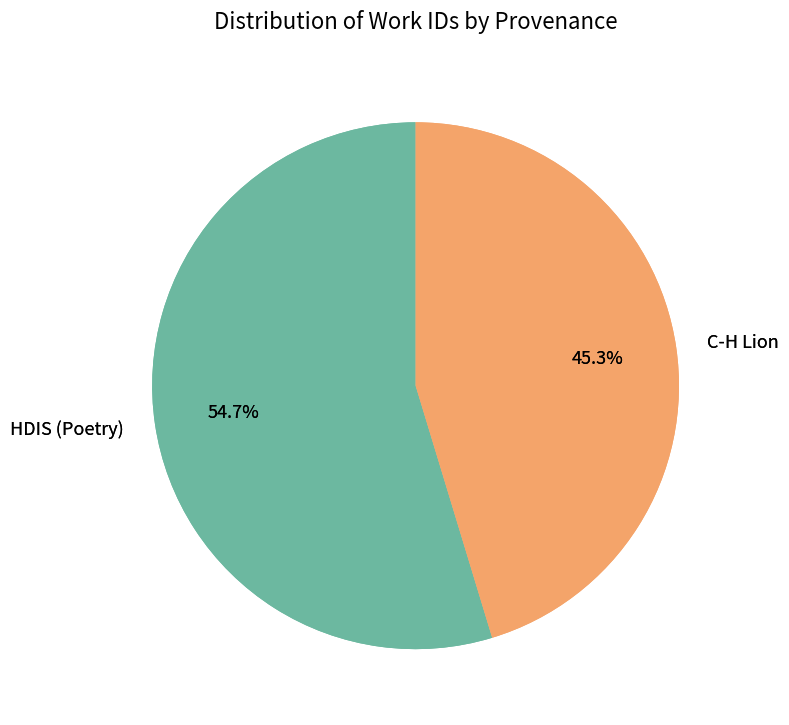

Combined, what portion of the pie is HDIS (Poetry) and C-H Lion?

100.0%